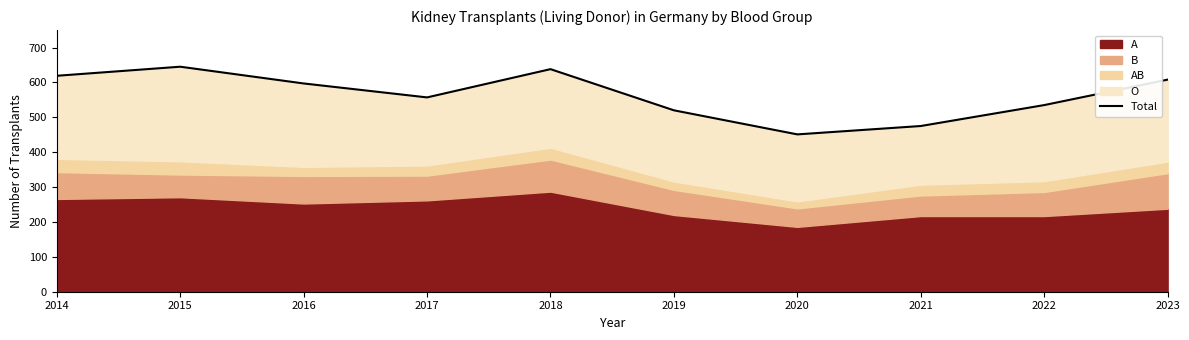

What is the ratio of the value at 2019 to the value at 2015?

0.8